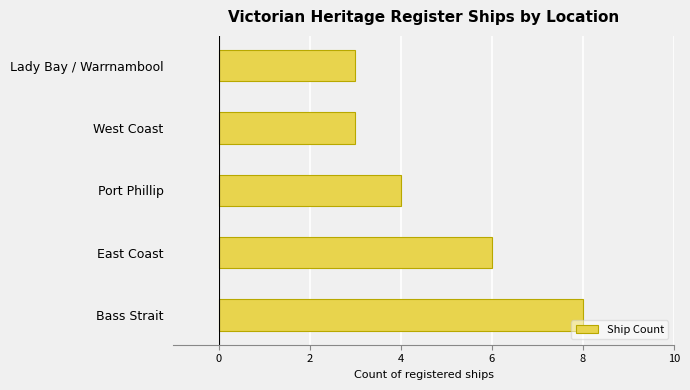

How many distinct data groups are displayed?

1